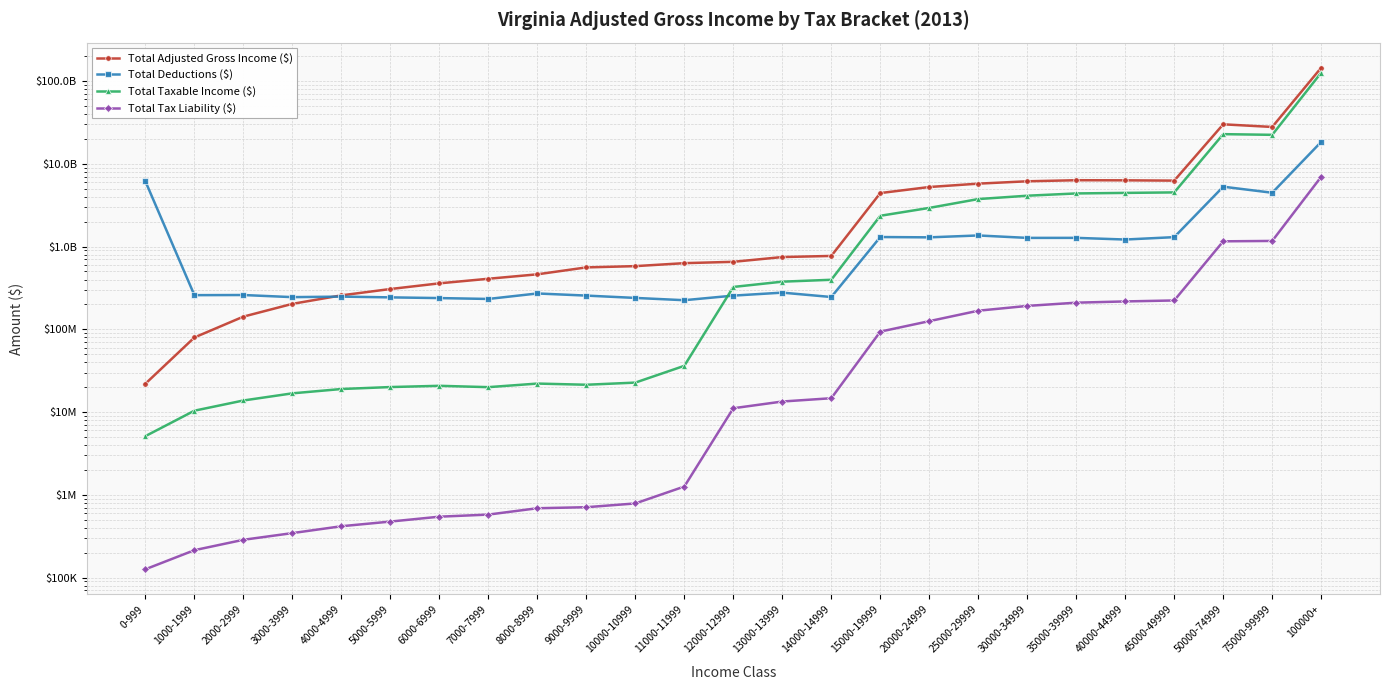

Rank the categories by Total Tax Liability ($) value from lowest to highest.

0-999, 1000-1999, 2000-2999, 3000-3999, 4000-4999, 5000-5999, 6000-6999, 7000-7999, 8000-8999, 9000-9999, 10000-10999, 11000-11999, 12000-12999, 13000-13999, 14000-14999, 15000-19999, 20000-24999, 25000-29999, 30000-34999, 35000-39999, 40000-44999, 45000-49999, 50000-74999, 75000-99999, 100000+